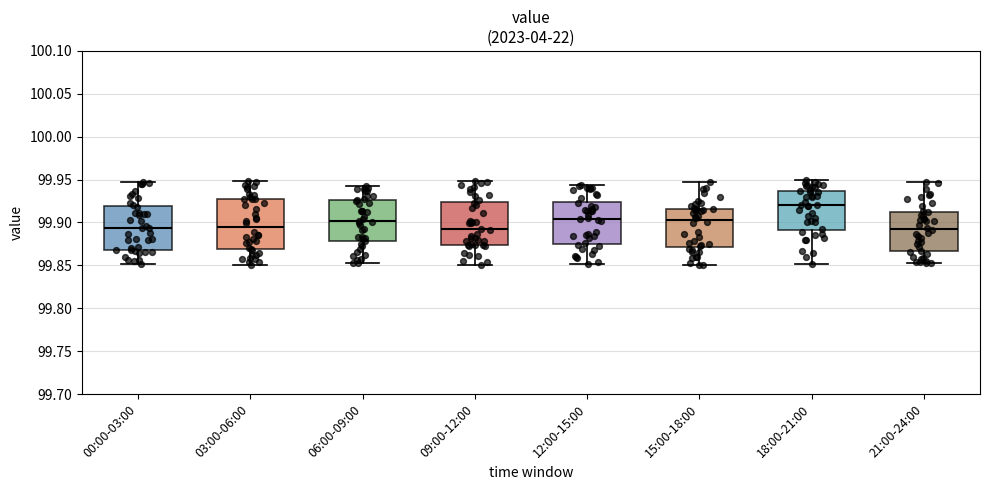

Comparing the boxes themselves (not the whiskers), which one is the tallest?

03:00-06:00